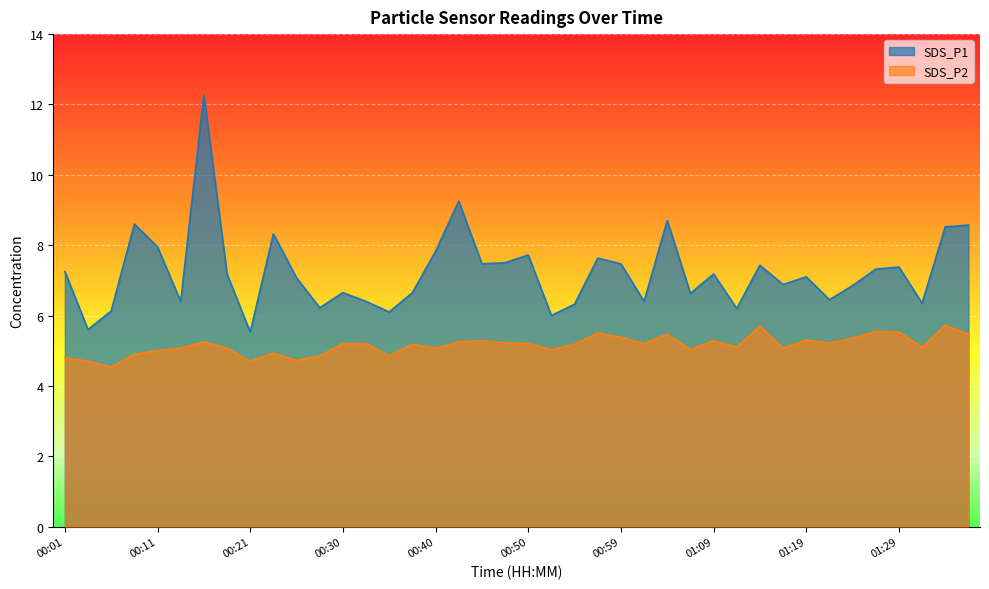

Which has a higher value, 01:36 or 00:50?

01:36